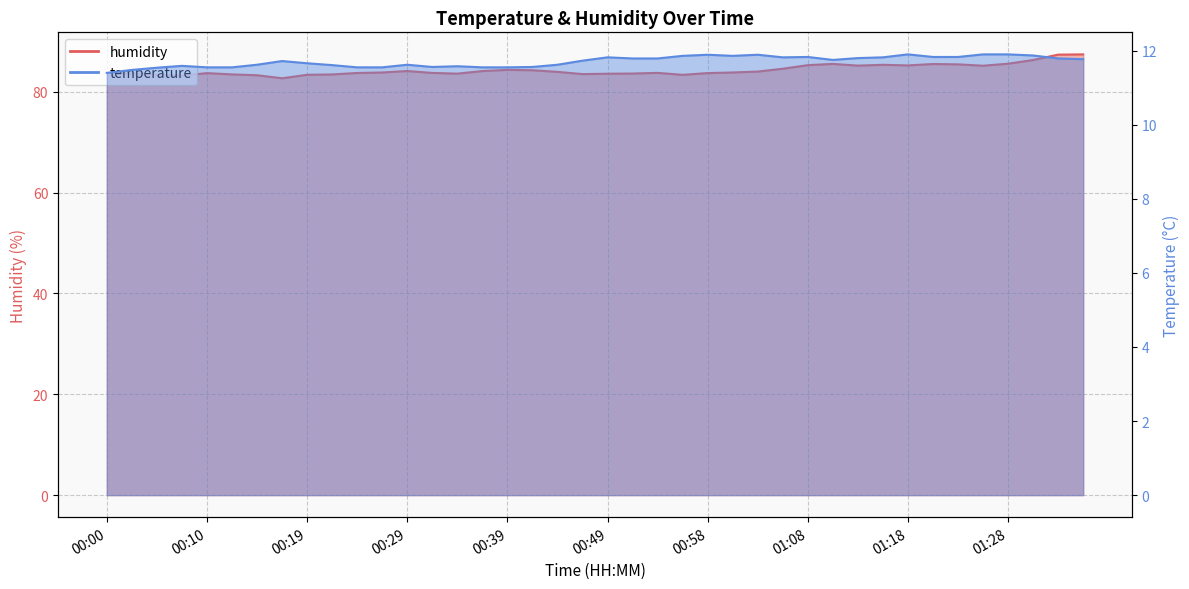

At how many categories does at least one series exceed 32?

40